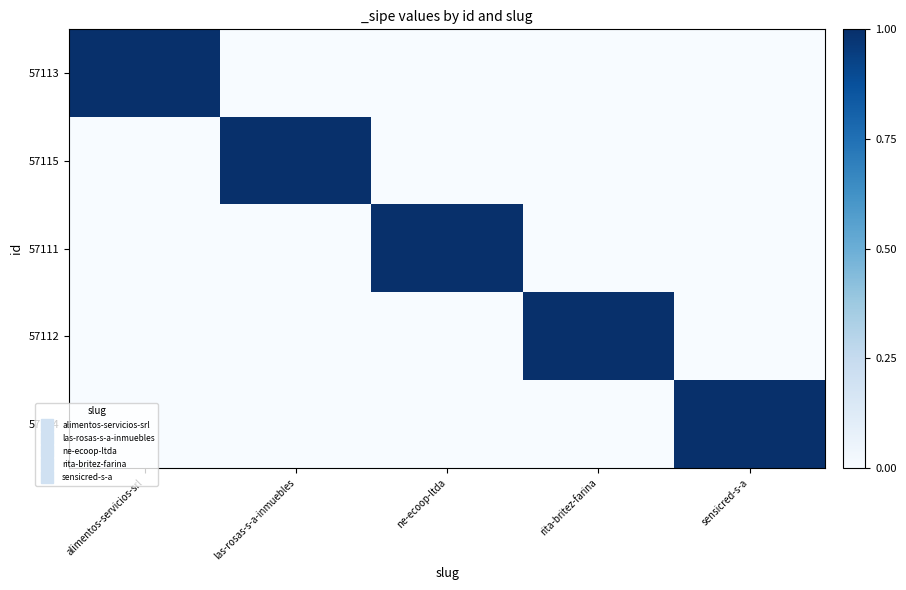

Reading left to right, list all the values displayed in this chart.

57113: alimentos-servicios-srl=1	las-rosas-s-a-inmuebles=0	ne-ecoop-ltda=0	rita-britez-farina=0	sensicred-s-a=0
57115: alimentos-servicios-srl=0	las-rosas-s-a-inmuebles=1	ne-ecoop-ltda=0	rita-britez-farina=0	sensicred-s-a=0
57111: alimentos-servicios-srl=0	las-rosas-s-a-inmuebles=0	ne-ecoop-ltda=1	rita-britez-farina=0	sensicred-s-a=0
57112: alimentos-servicios-srl=0	las-rosas-s-a-inmuebles=0	ne-ecoop-ltda=0	rita-britez-farina=1	sensicred-s-a=0
57114: alimentos-servicios-srl=0	las-rosas-s-a-inmuebles=0	ne-ecoop-ltda=0	rita-britez-farina=0	sensicred-s-a=1